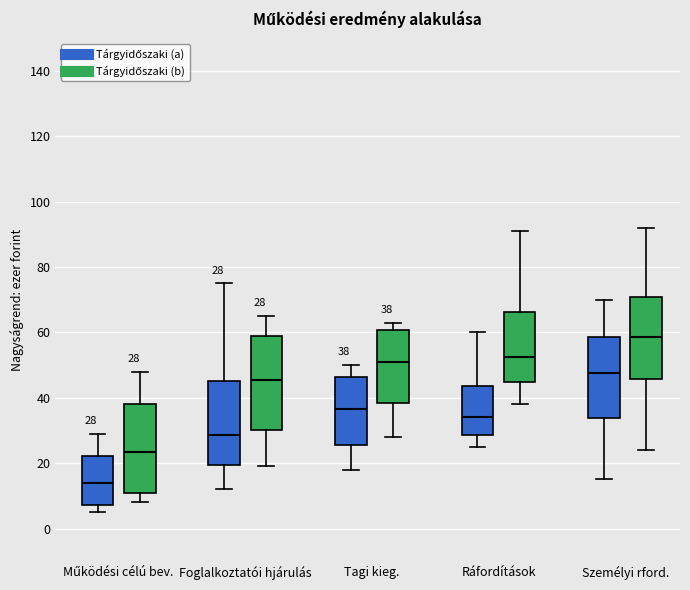

Which box's median line is the highest?

Személyi rford. (Tárgyidőszaki (b))